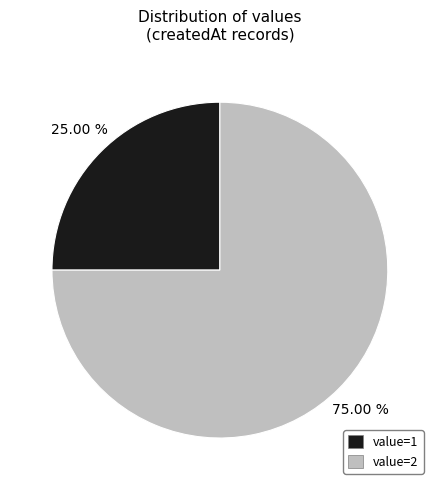

Is value=1 the majority of the pie?

No